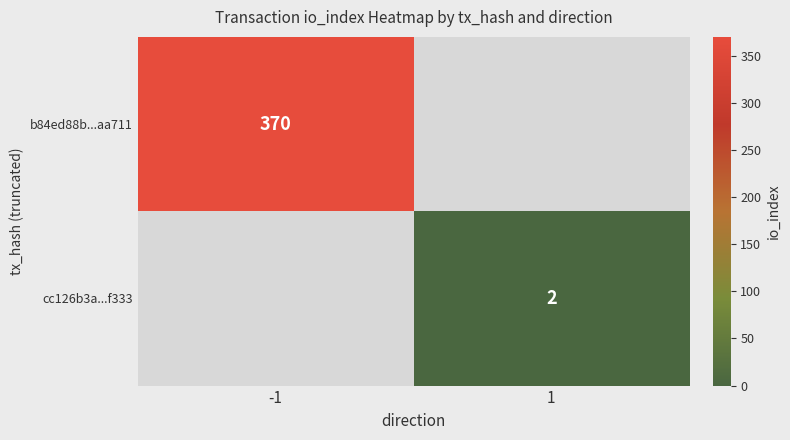

True or false: cc126b3a...f333 has a value of 3 at 1.

False